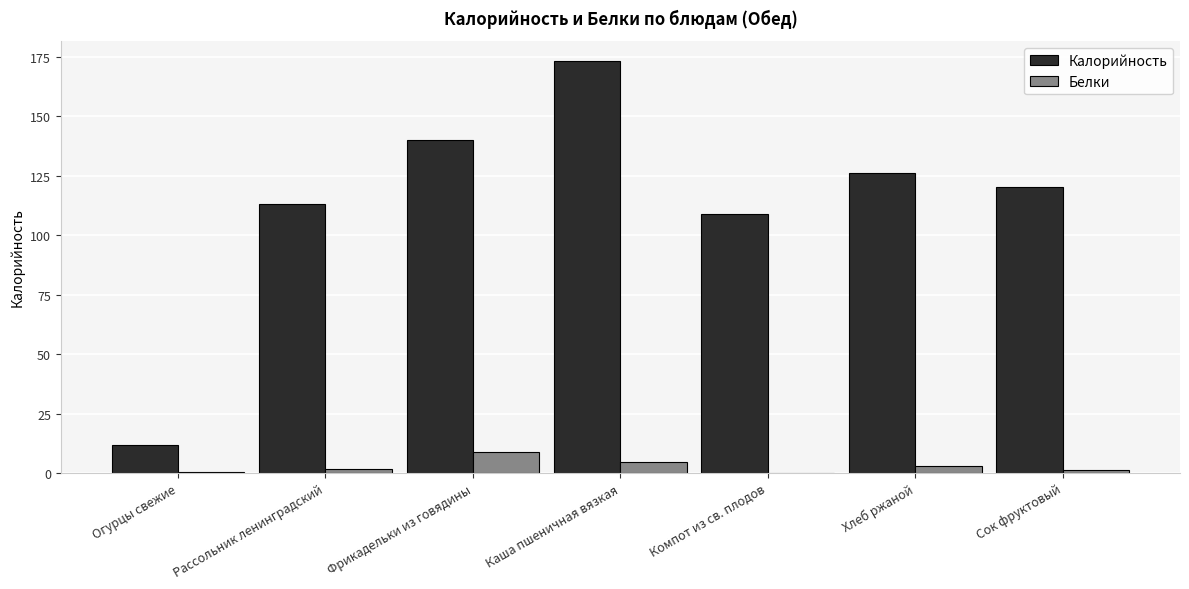

At which label does Белки reach its peak?

Фрикадельки из говядины